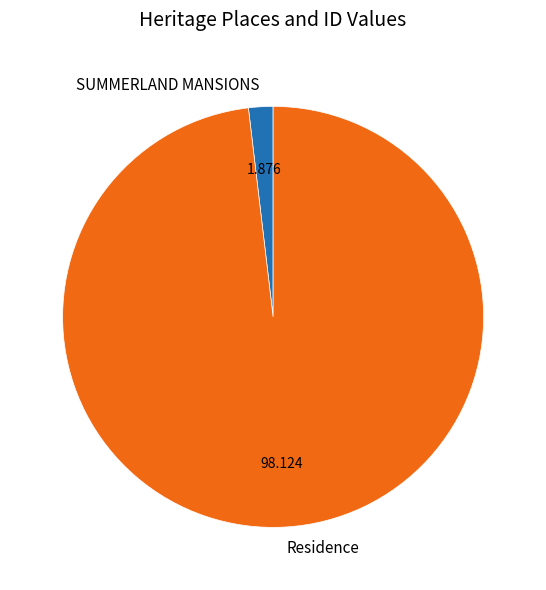

Rank the categories by value from lowest to highest.

SUMMERLAND MANSIONS, Residence